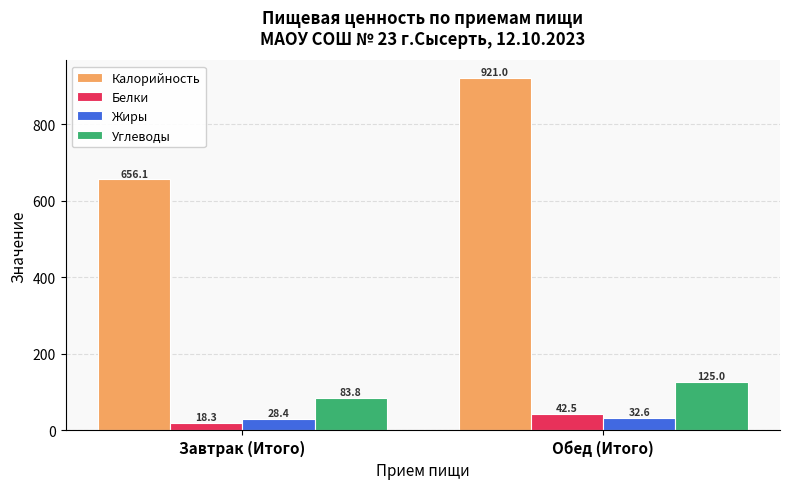

What position from the right is Завтрак (Итого)?

2